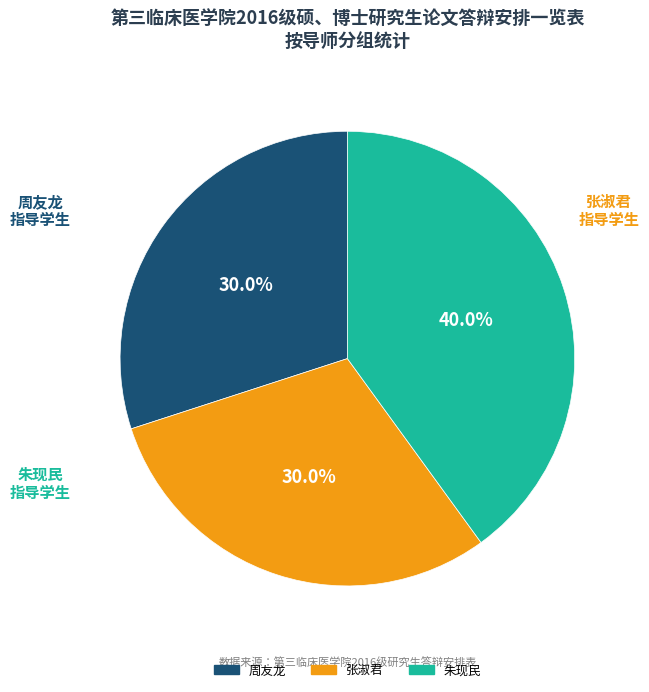

How many segments does this pie chart have?

3